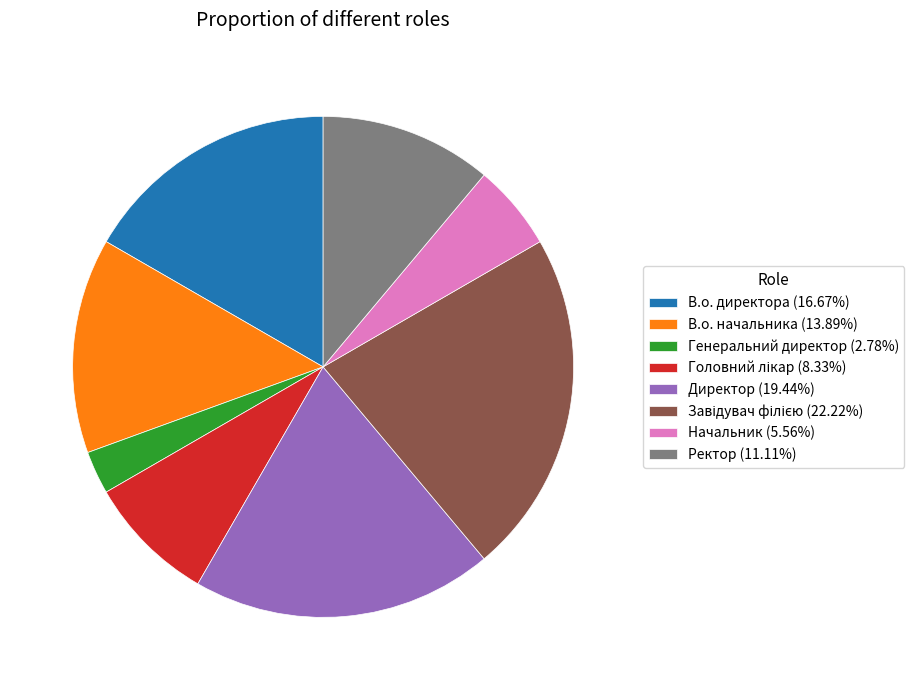

How many segments does this pie chart have?

8